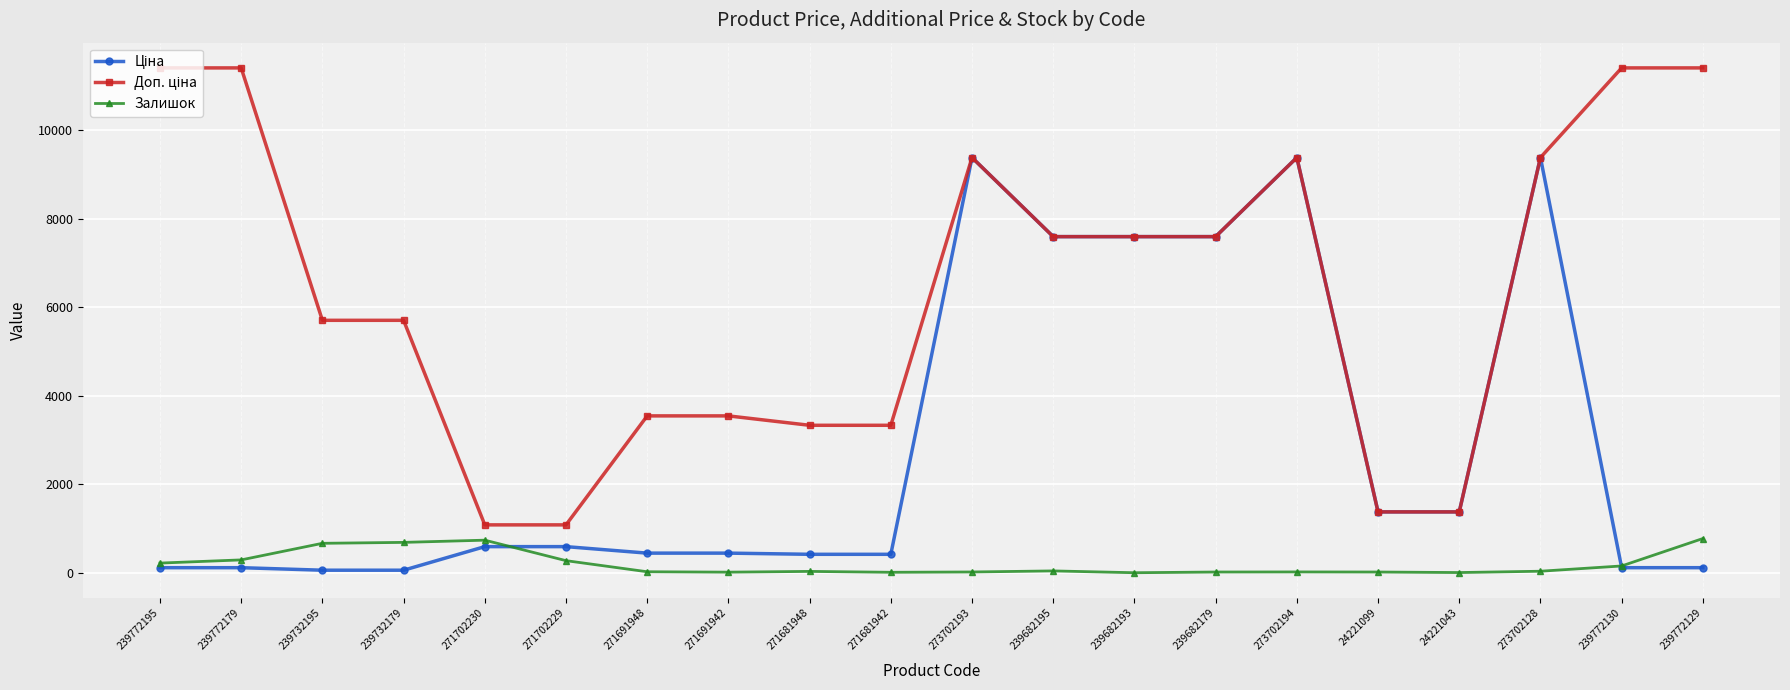

What is the spread (max minus min) of values at 271702229?

808.7